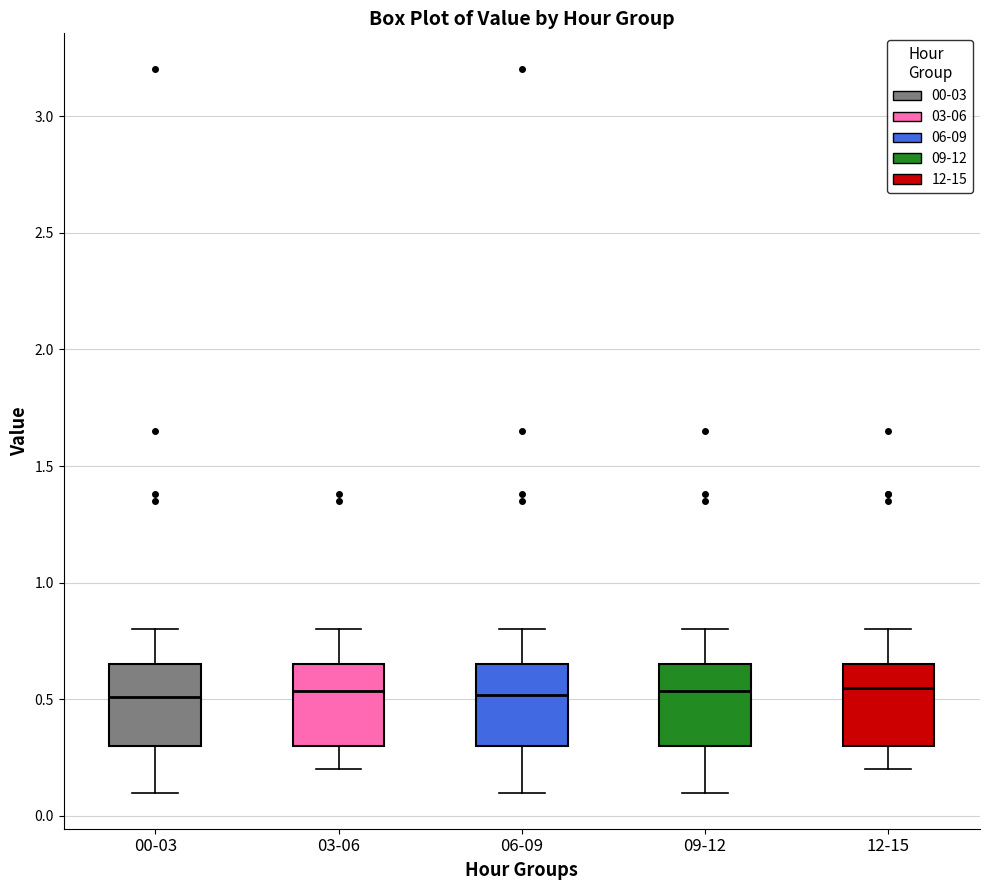

Where is the upper edge of the box for 03-06 on the y-axis? The values are not printed on the chart, so give them approximately, as read against the axis.

0.65